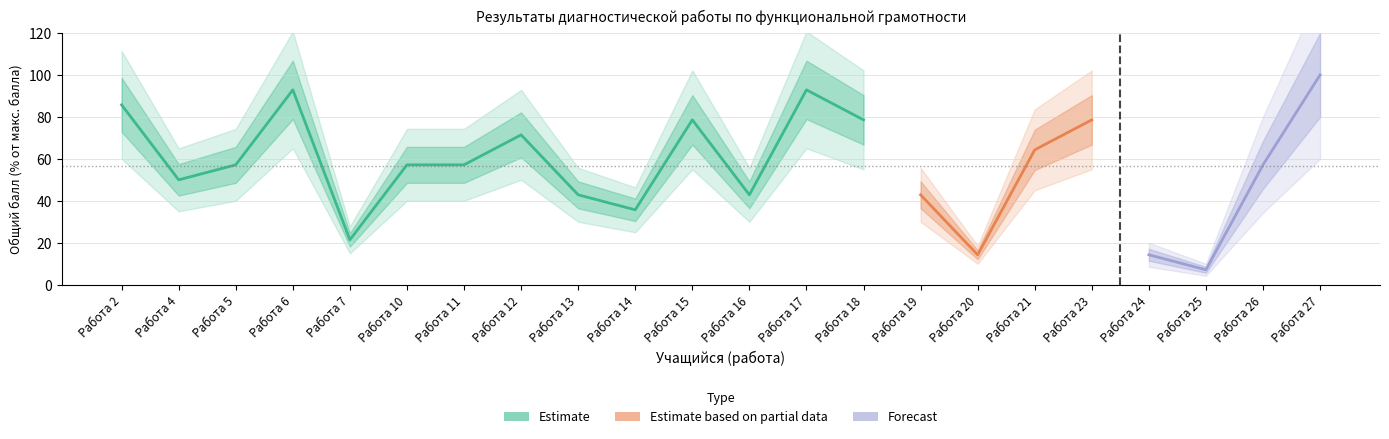

Approximately how many times larger is the value at Работа 5 compared to Работа 18?

0.7